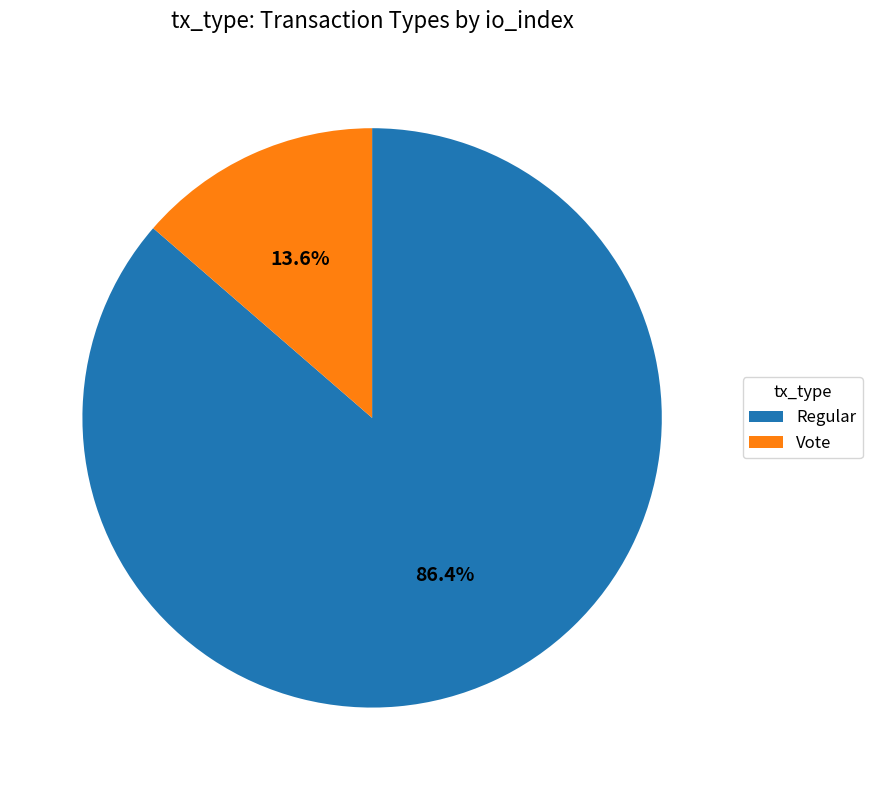

Rank the categories by value from lowest to highest.

Vote, Regular